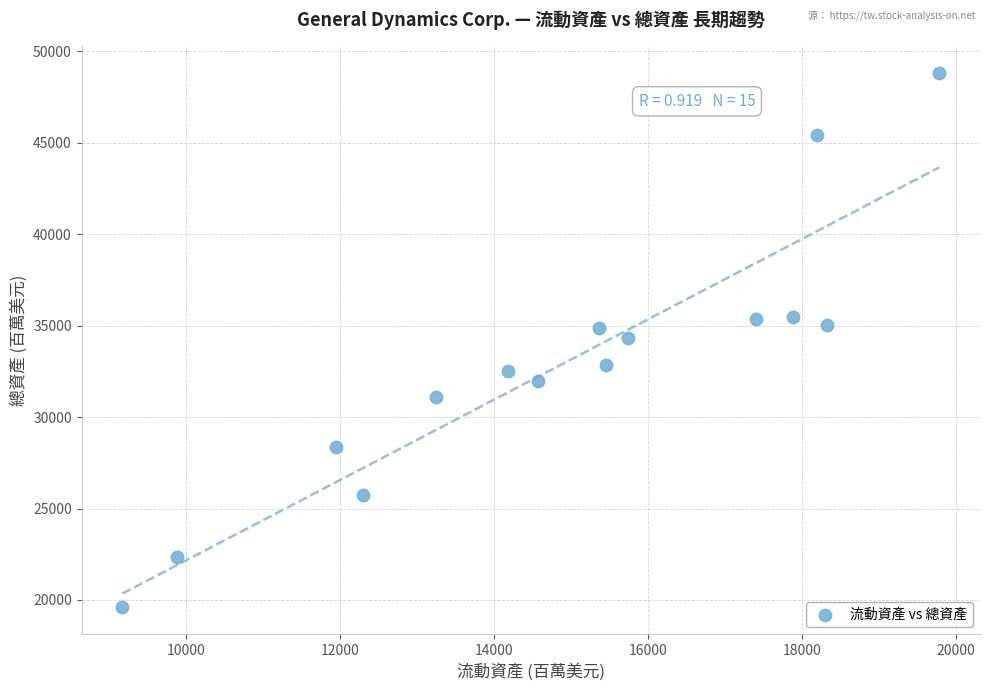

What is the range of X values (max minus min)?

10607